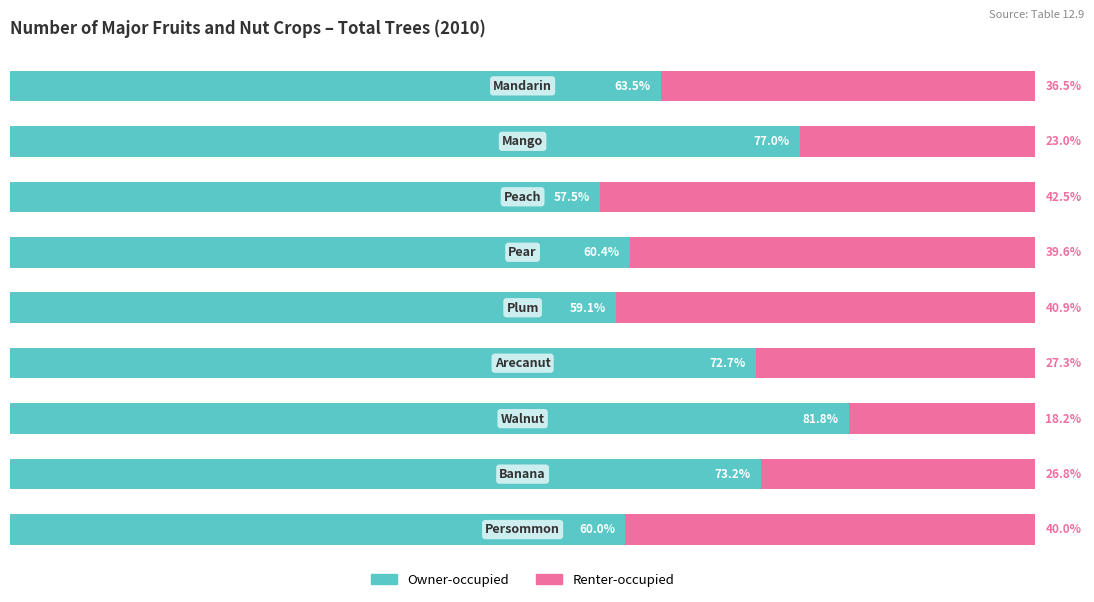

What are all the series names shown in the legend?

Owner-occupied, Renter-occupied